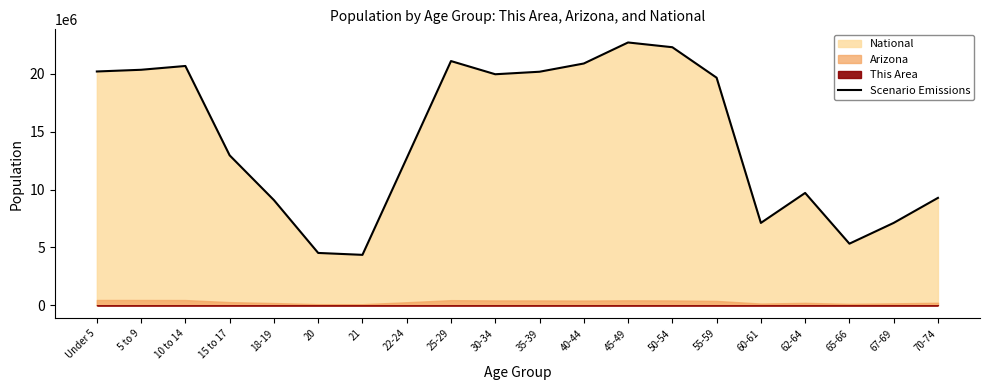

What is the maximum value shown in the chart?

22708591